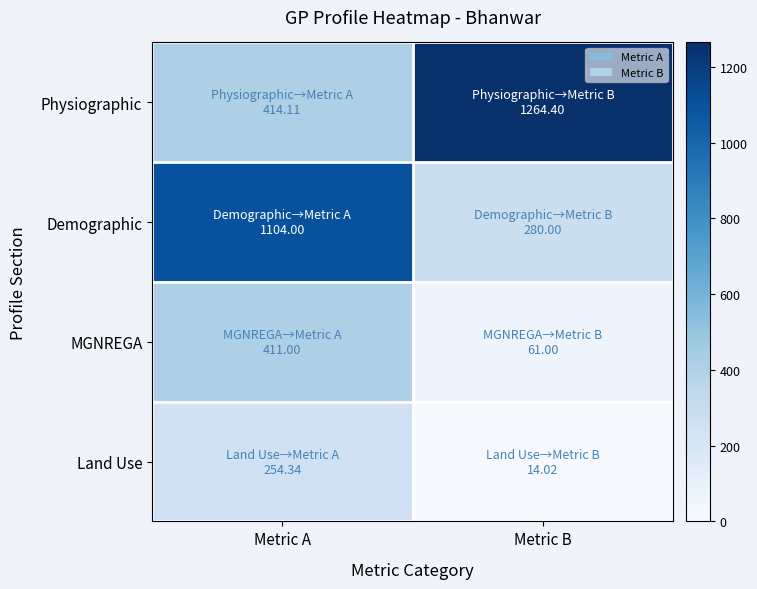

Which series changed the most between Metric A and Metric B?

Physiographic